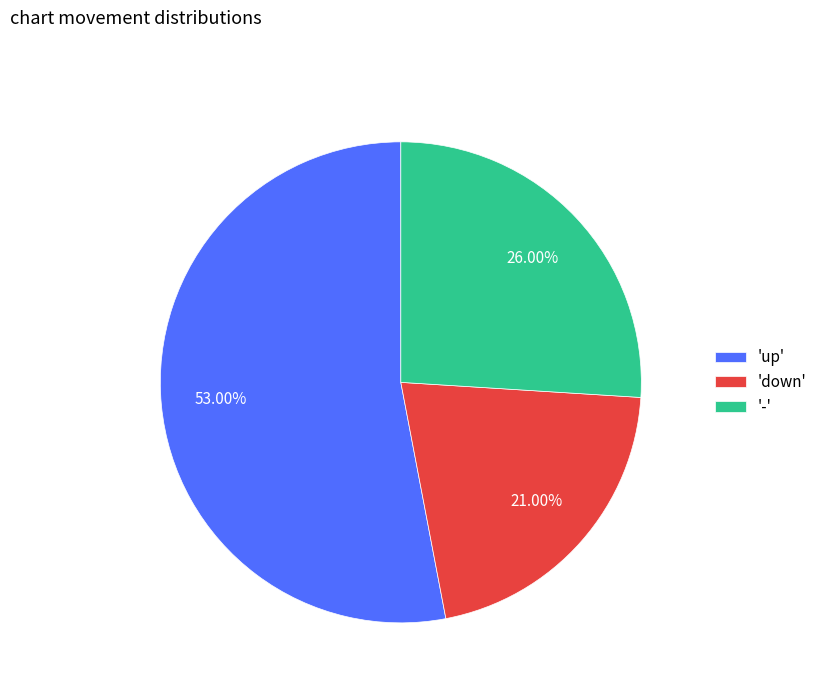

Do '-' and 'up' together represent more than half of the pie?

Yes